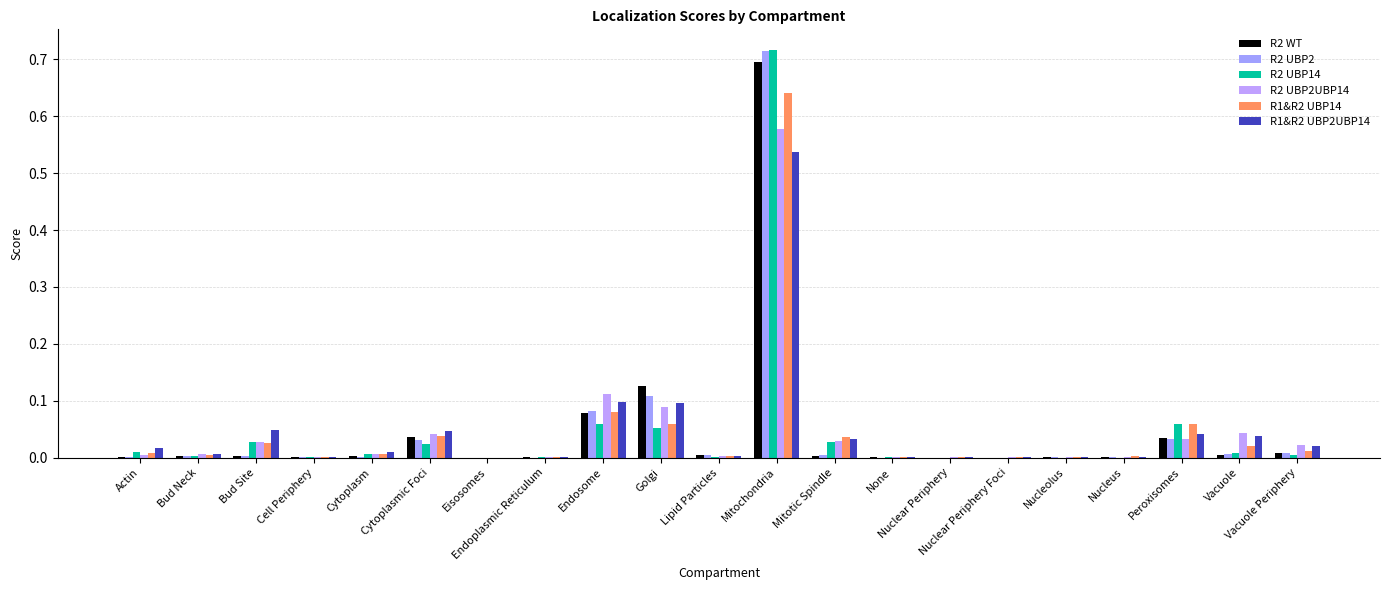

At Cell Periphery, list the series in order from largest to smallest.

R1&R2 UBP2UBP14, R2 UBP14, R1&R2 UBP14, R2 UBP2UBP14, R2 WT, R2 UBP2